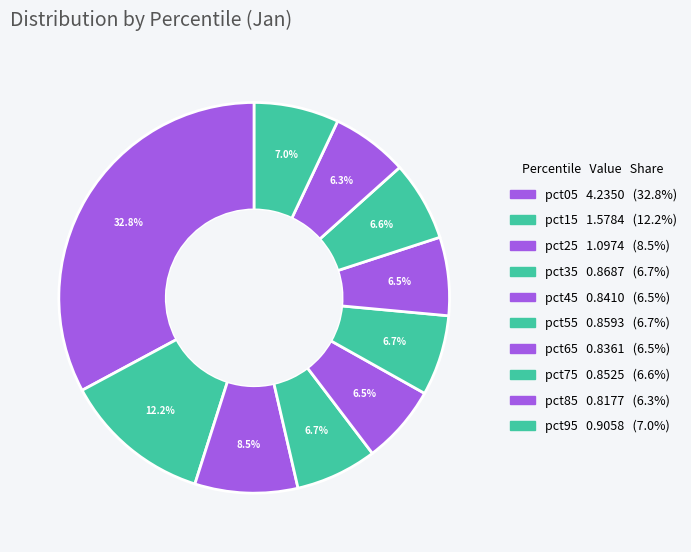

What is the total percentage of pct25 and pct75?

15.1%